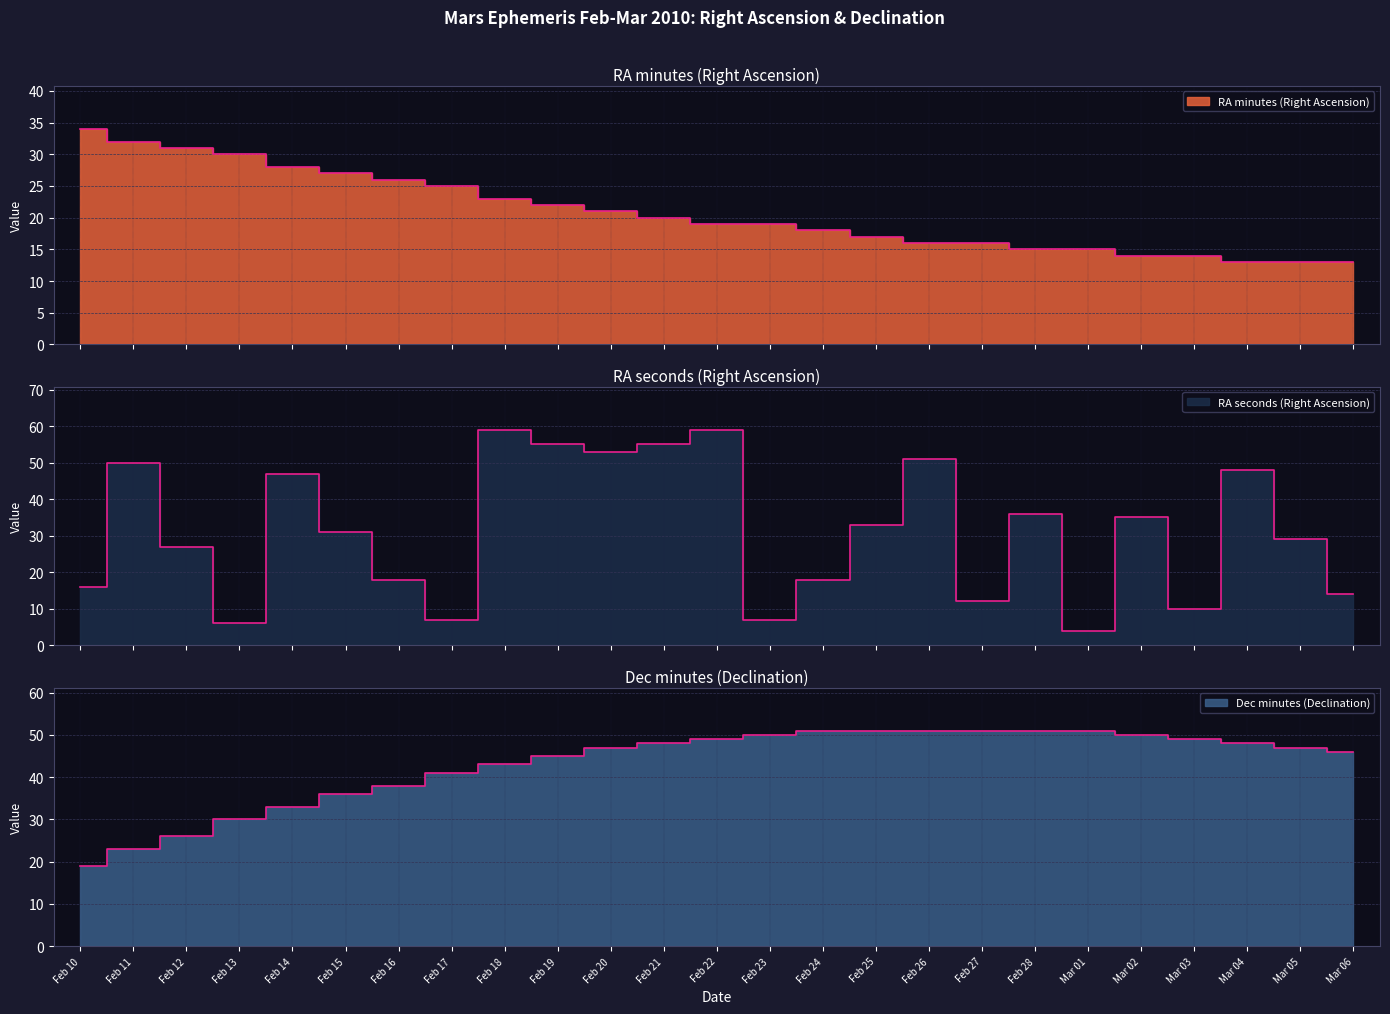

What value does the RA sec series have at Feb 17, to the nearest 10?

10